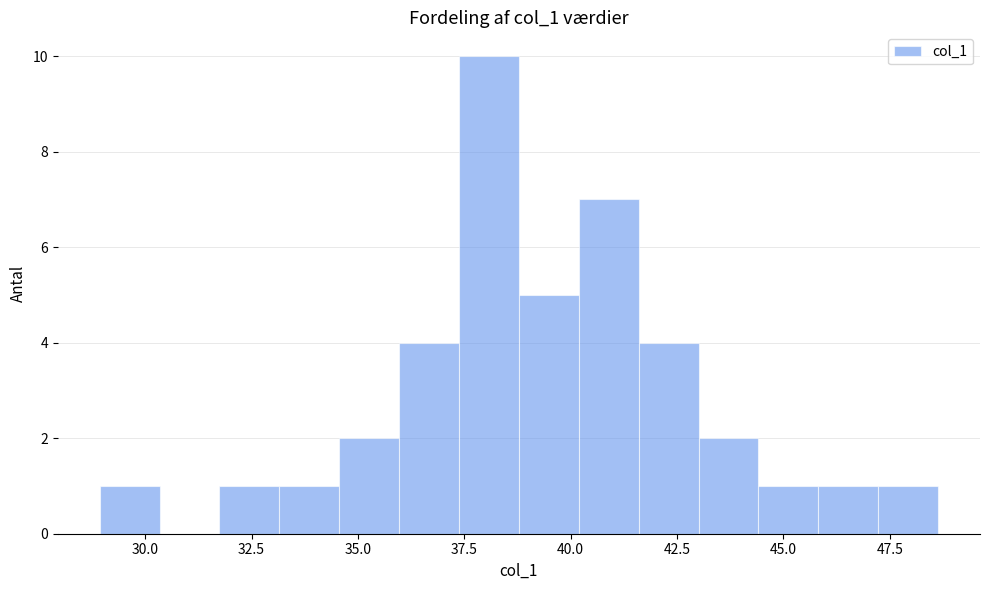

Around what value on the x-axis is the tallest bar? Give the approximate position of its centre, as read against the axis.

38.0